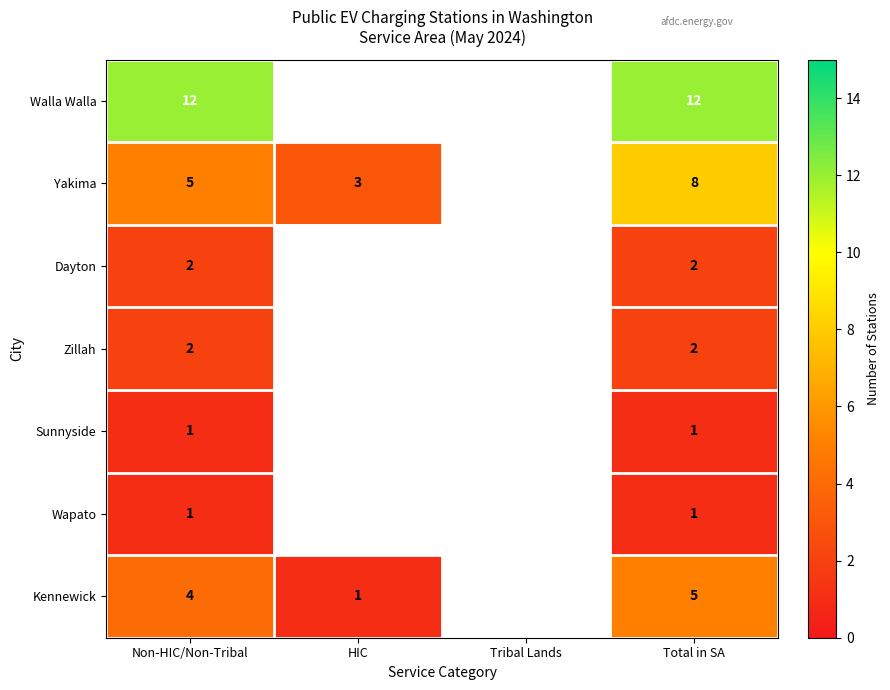

At how many categories does at least one series exceed 10?

2